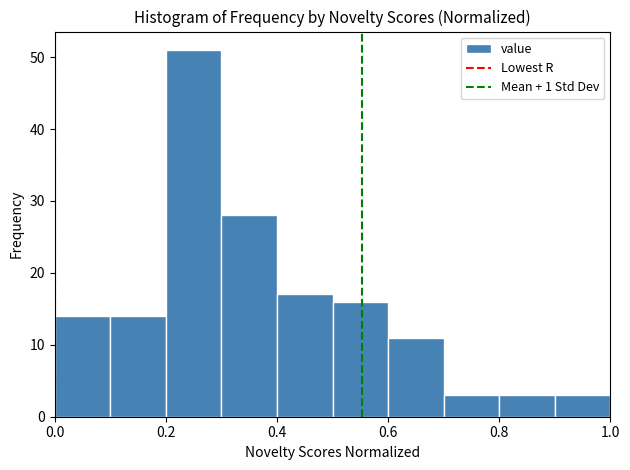

Over which range of the x-axis is the bar tallest?

0.2 to 0.3